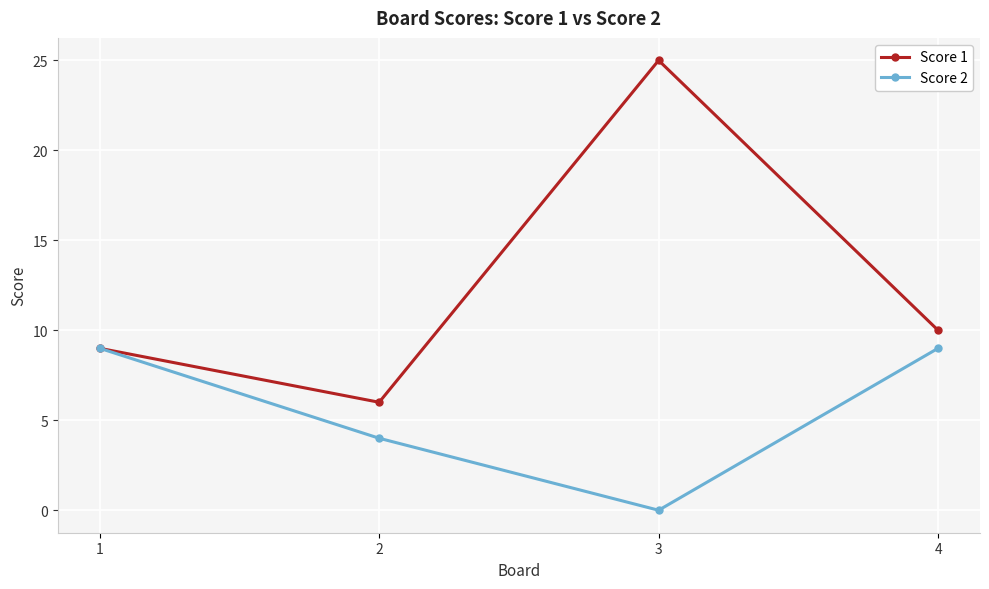

What are all the series names shown in the legend?

Score 1, Score 2